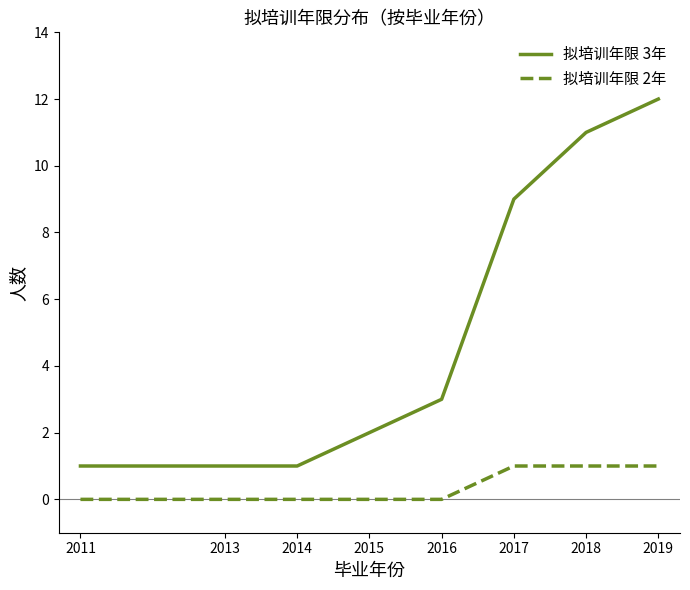

True or false: 拟培训年限 2年 and 拟培训年限 3年 cross at least once.

False